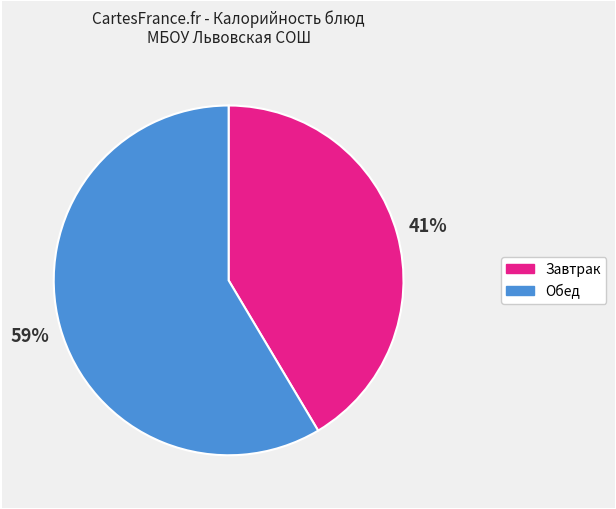

To the nearest percent, what is the average slice percentage?

50%